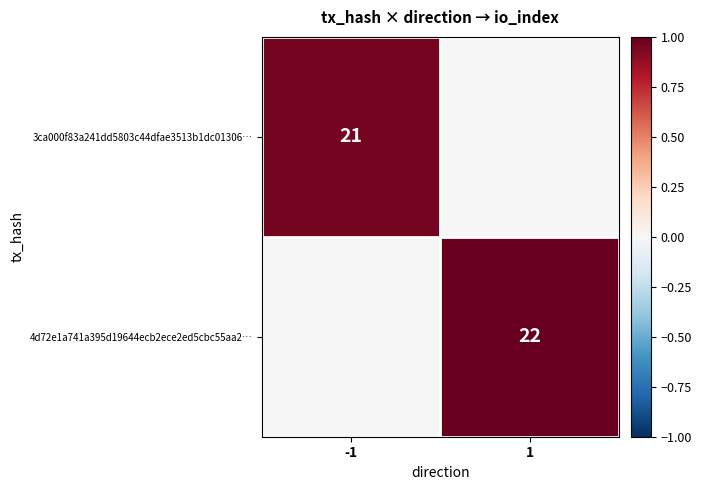

At which category is the sum across all series the highest?

1